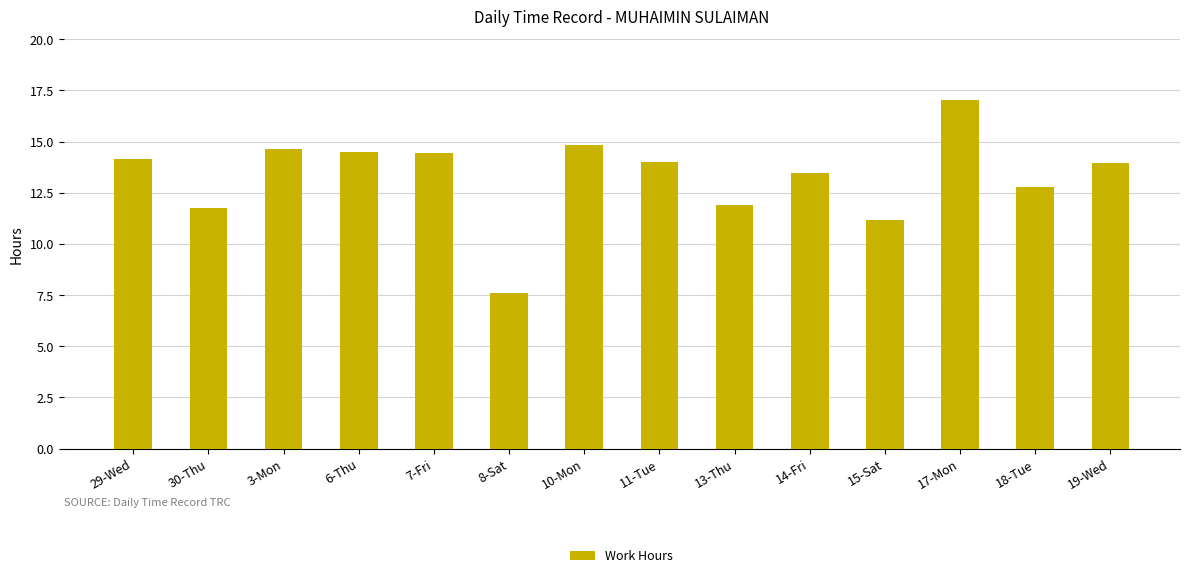

What is the sum of all values?

186.2